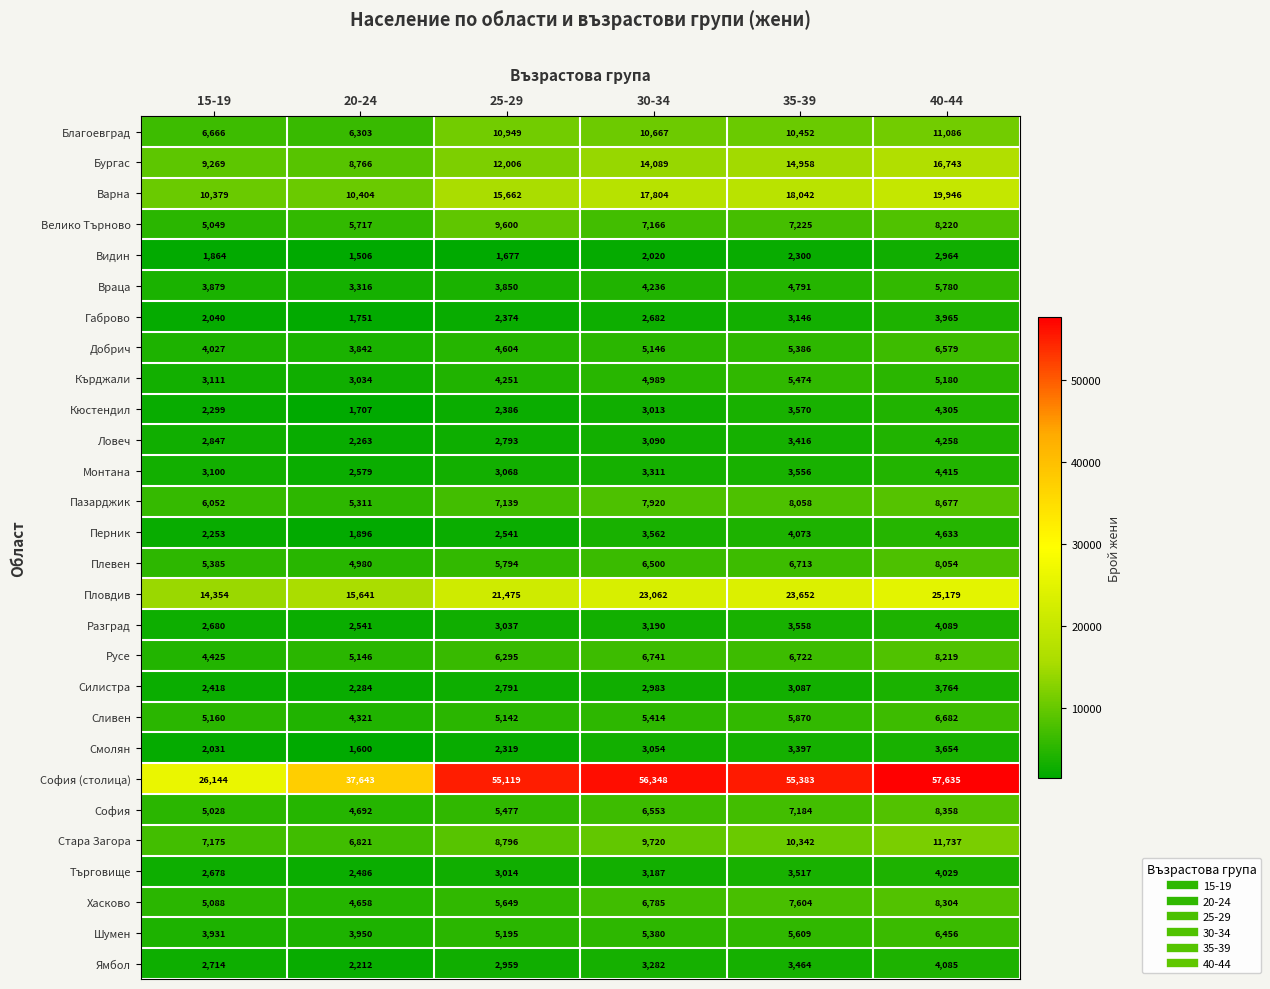

Which series has the widest spread of values?

София (столица)